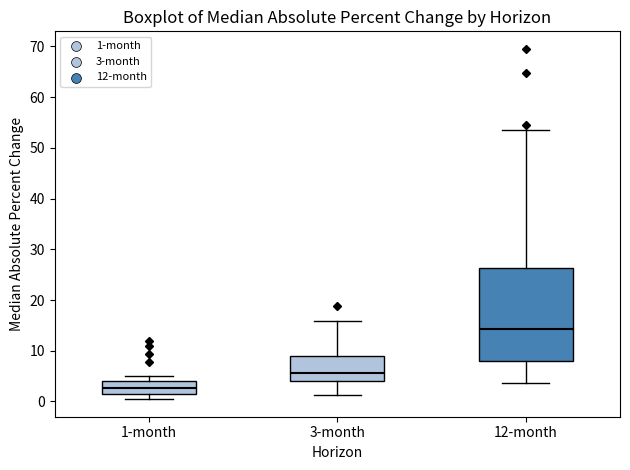

Where is the upper edge of the box for 1-month on the y-axis? The values are not printed on the chart, so give them approximately, as read against the axis.

4